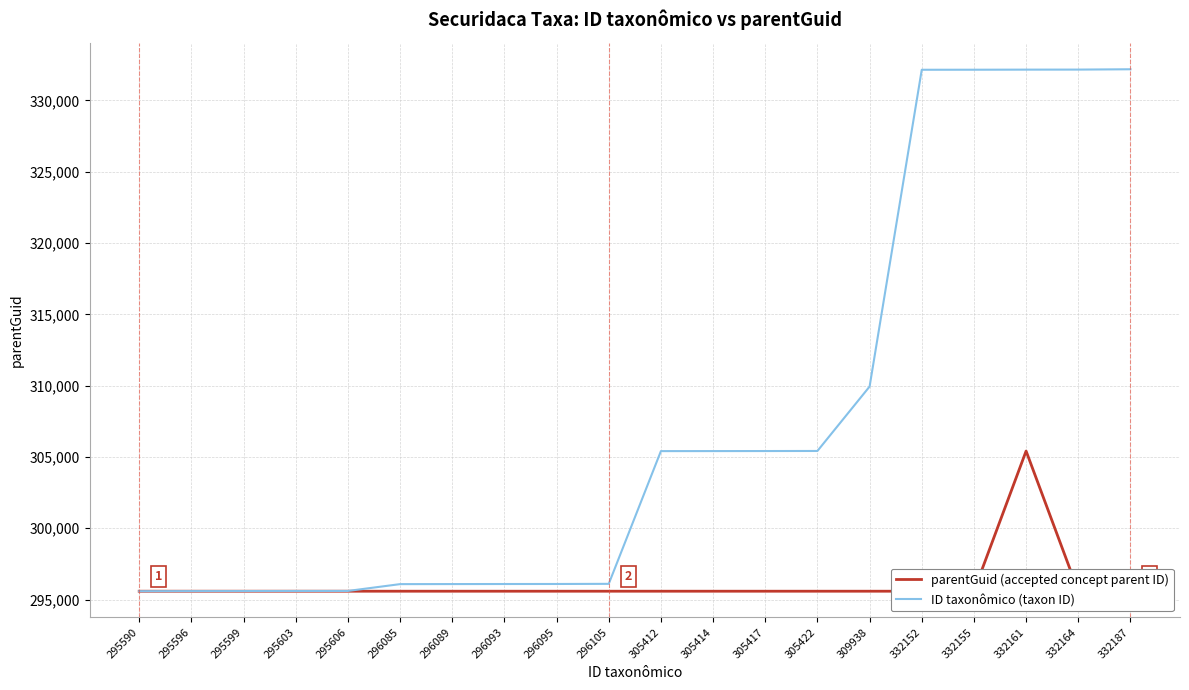

Reading left to right, extract all data points from this chart.

parentGuid (accepted concept parent ID): 295590=295588	295596=295588	295599=295588	295603=295588	295606=295588	296085=295588	296089=295588	296093=295588	296095=295588	296105=295588	305412=295588	305414=295588	305417=295588	305422=295588	309938=295588	332152=295588	332155=295588	332161=305417	332164=295588	332187=295588
ID taxonômico (taxon ID): 295590=295590	295596=295596	295599=295599	295603=295603	295606=295606	296085=296085	296089=296089	296093=296093	296095=296095	296105=296105	305412=305412	305414=305414	305417=305417	305422=305422	309938=309938	332152=332152	332155=332155	332161=332161	332164=332164	332187=332187